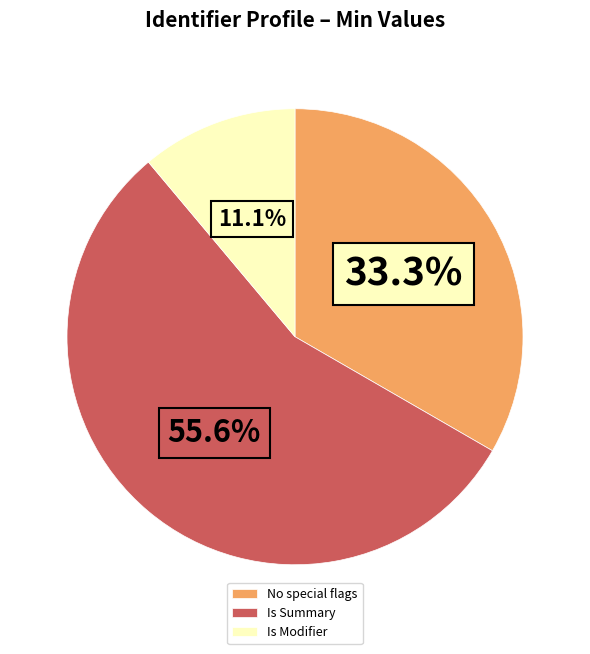

What is the smallest slice in the pie chart?

Is Modifier